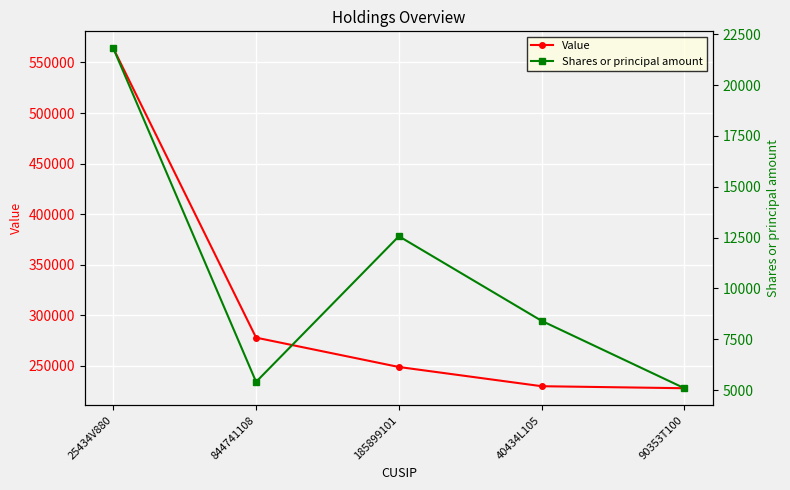

What is the label of the 5th point from the left?

90353T100